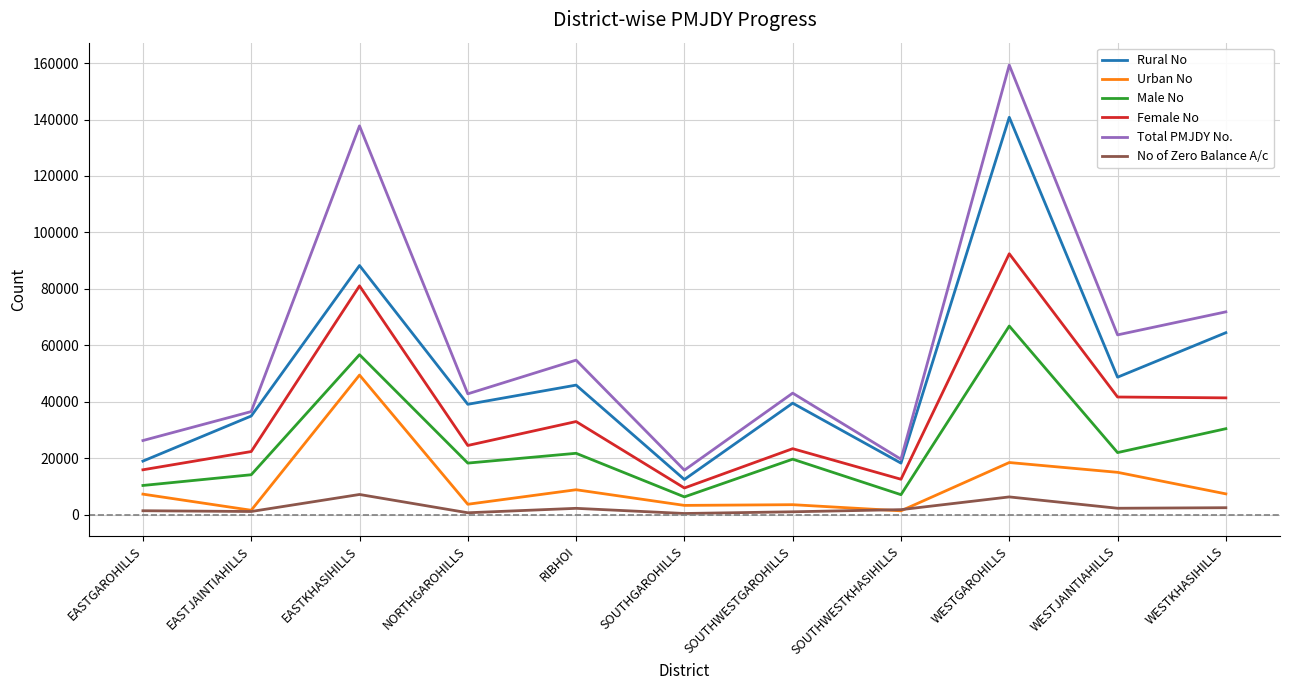

What is the difference between the highest and lowest values at NORTHGAROHILLS?

42131